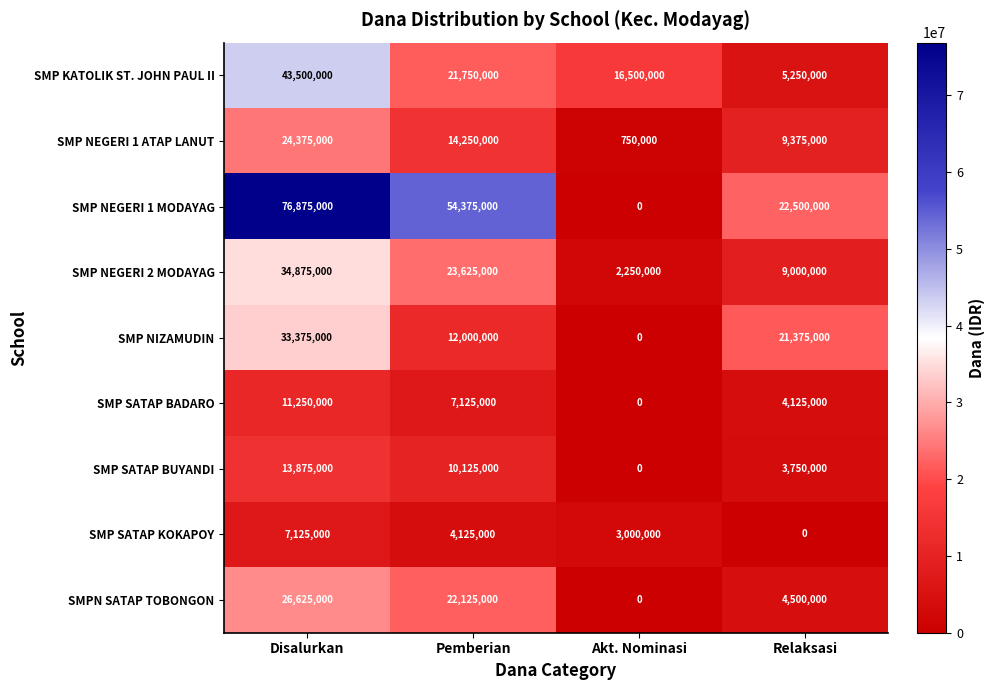

What is the difference between the maximum and minimum values in the SMP NEGERI 2 MODAYAG series?

32625000